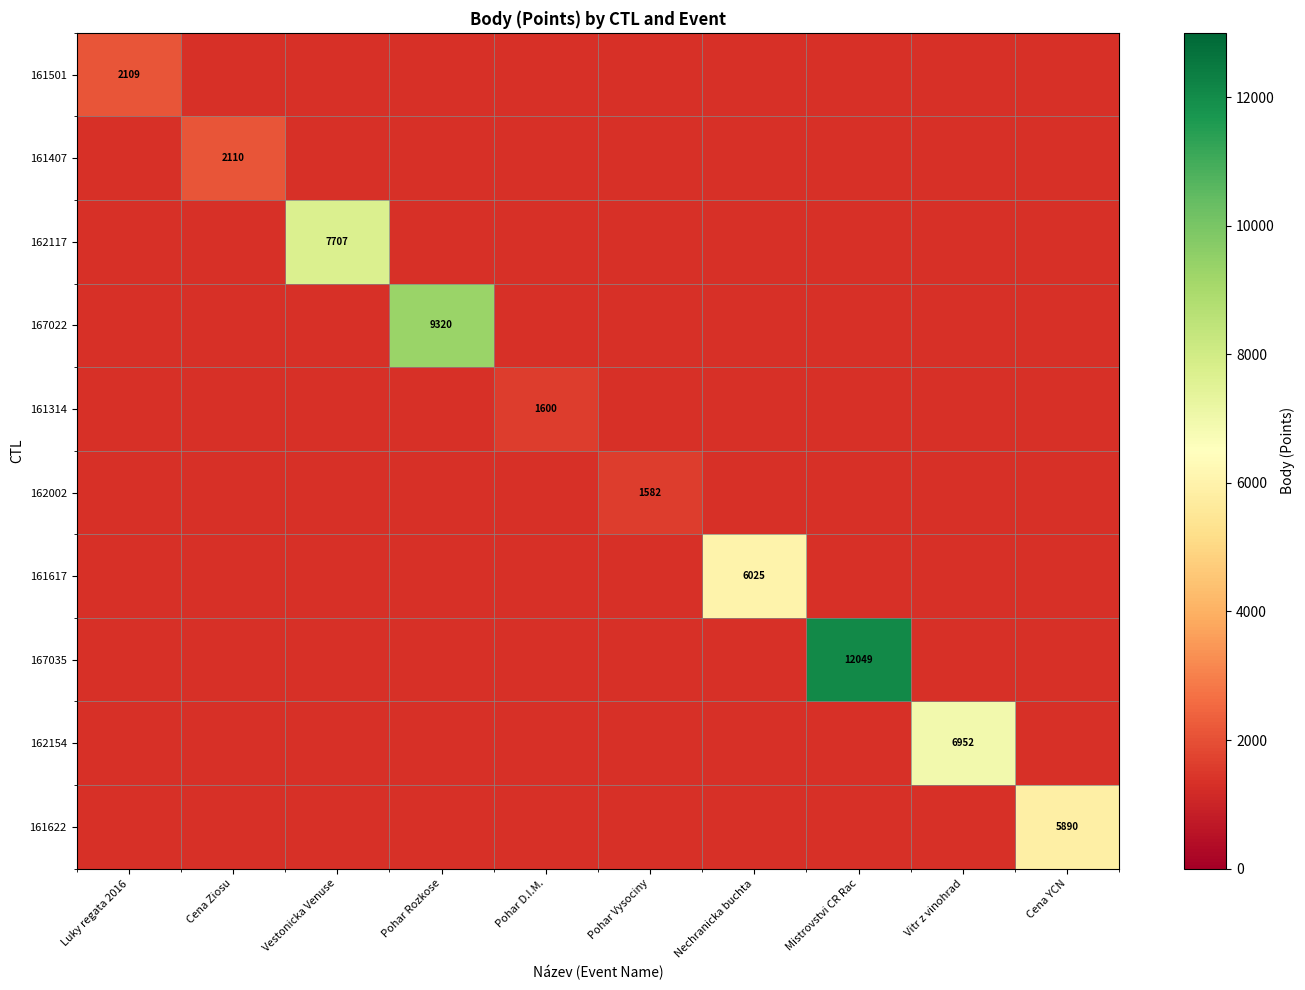

How many series are shown in this chart?

10